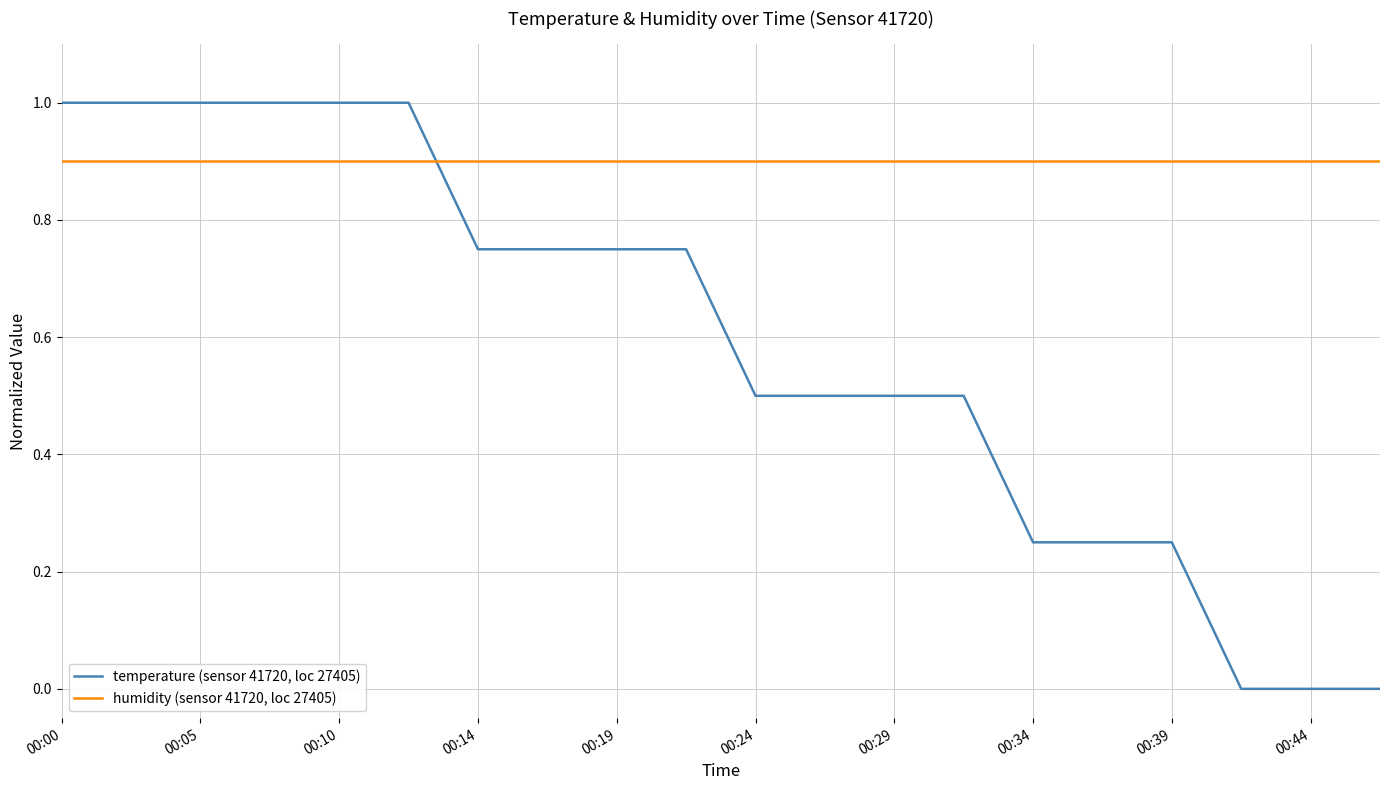

How many series are shown in this chart?

2